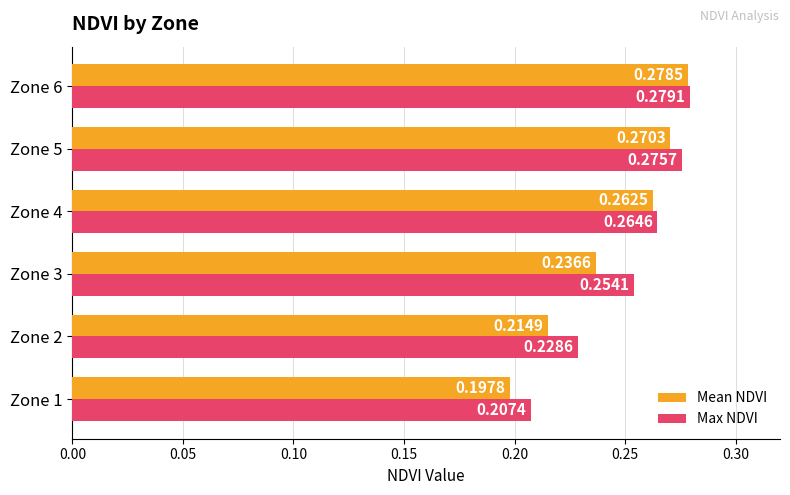

Between Zone 2 and Zone 4, which series saw the biggest shift?

Mean NDVI